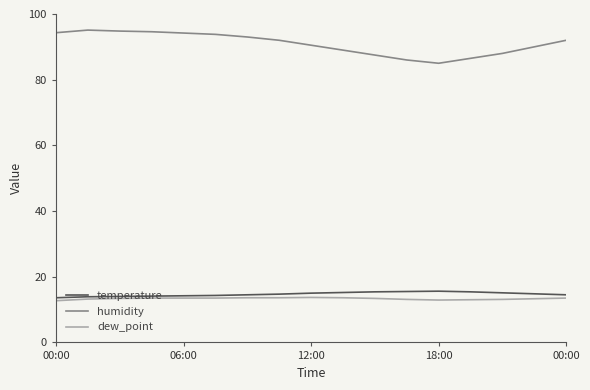

True or false: humidity and dew_point intersect in this chart.

False